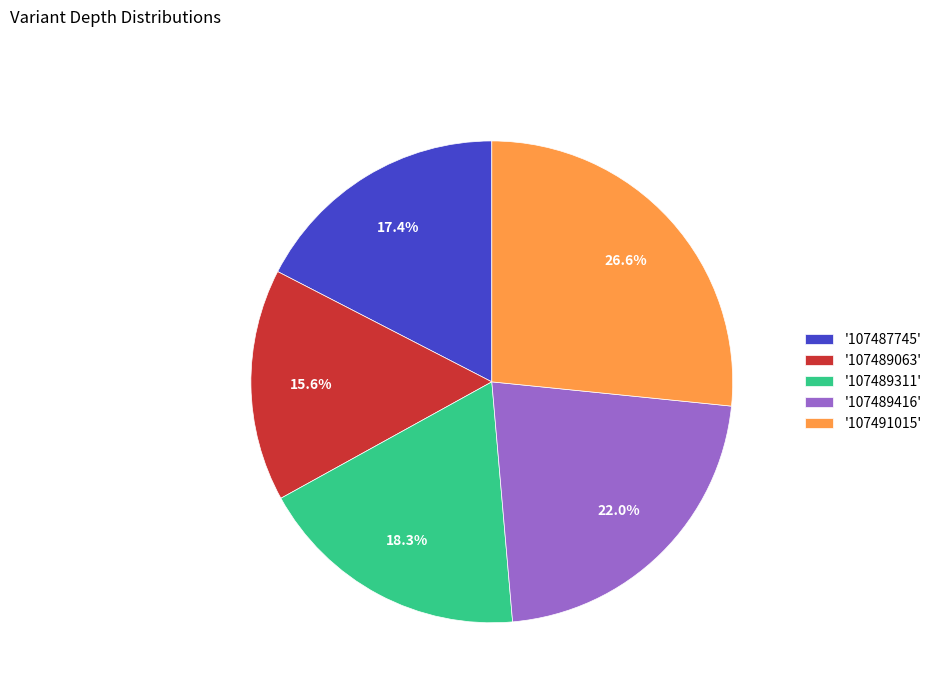

Between '107489311' and '107489416', which is larger?

'107489416'